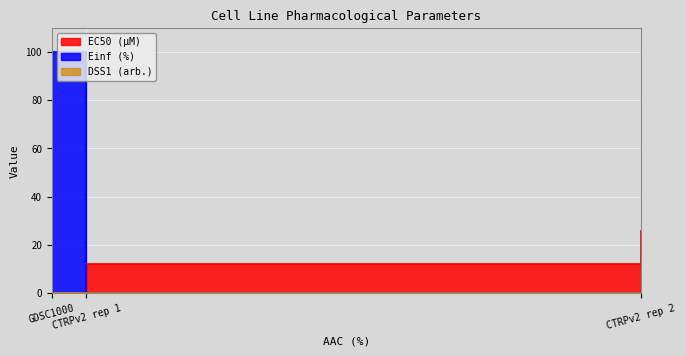

List the labels in order of DSS1 (arb.) value, largest first.

CTRPv2 rep 2, GDSC1000, CTRPv2 rep 1